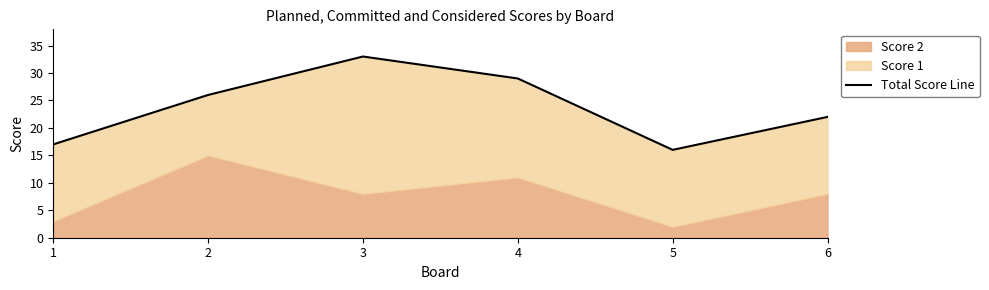

How many categories are shown in the chart?

6